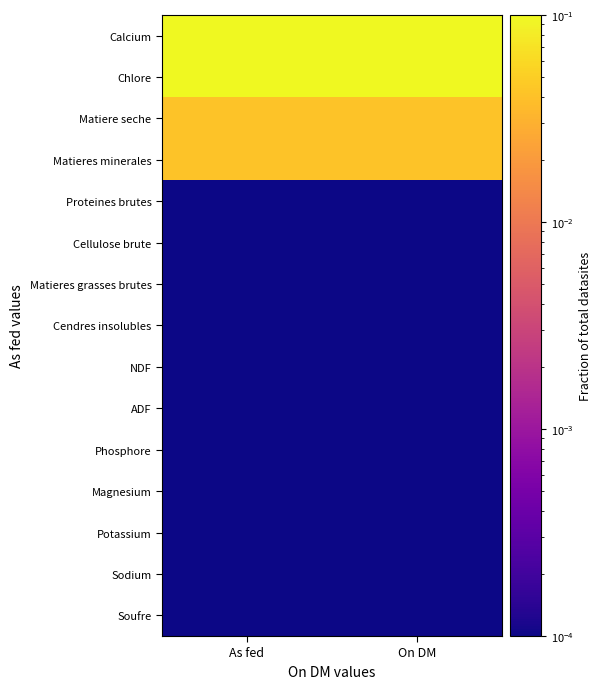

At which category is the sum across all series the highest?

On DM